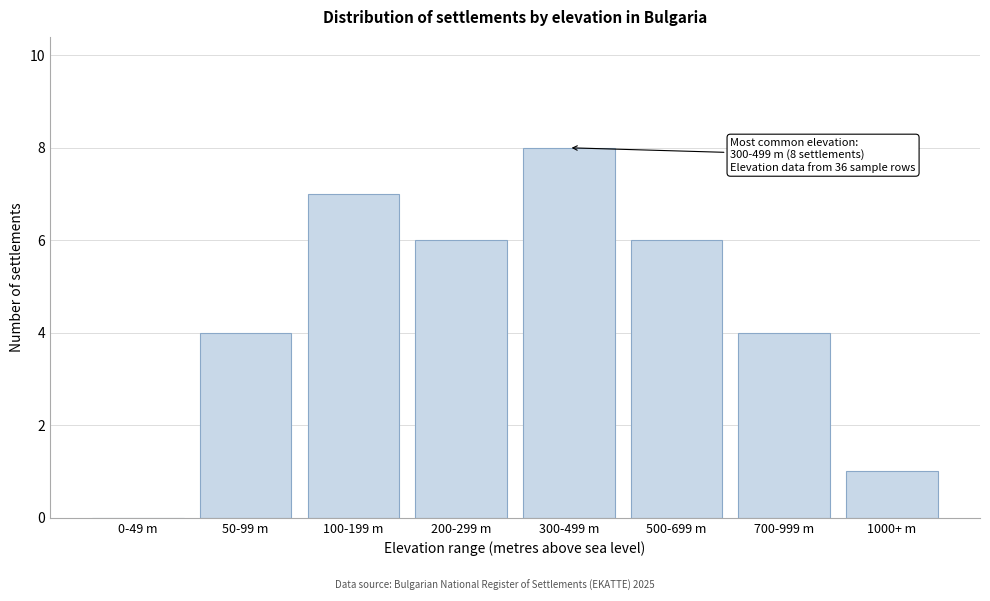

Reading left to right, transcribe all the data shown in this chart.

0-49 m=0	50-99 m=4	100-199 m=7	200-299 m=6	300-499 m=8	500-699 m=6	700-999 m=4	1000+ m=1